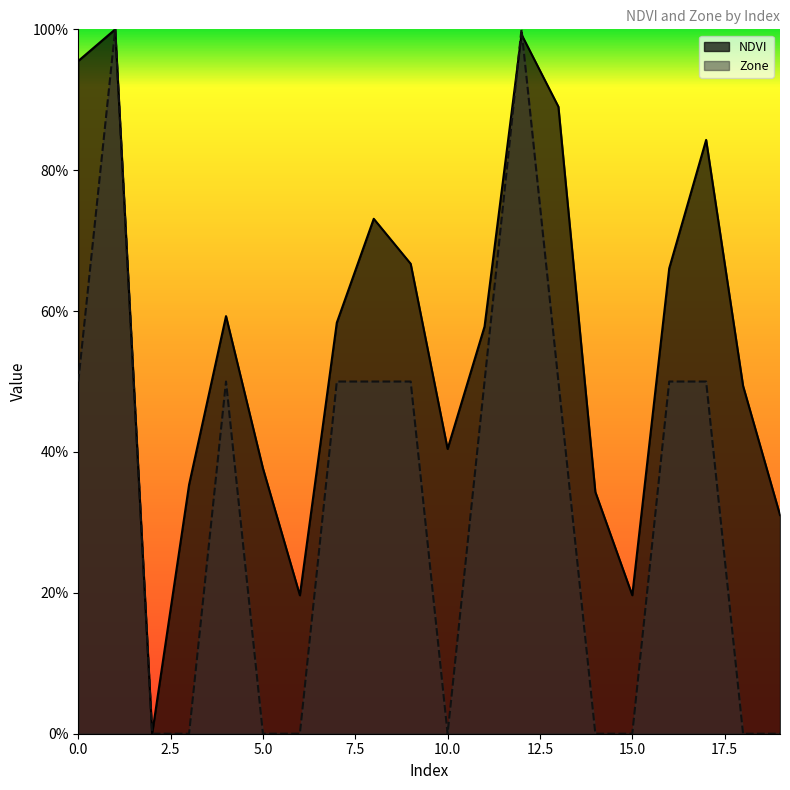

List the series in order of their overall mean, lowest first.

Zone, NDVI